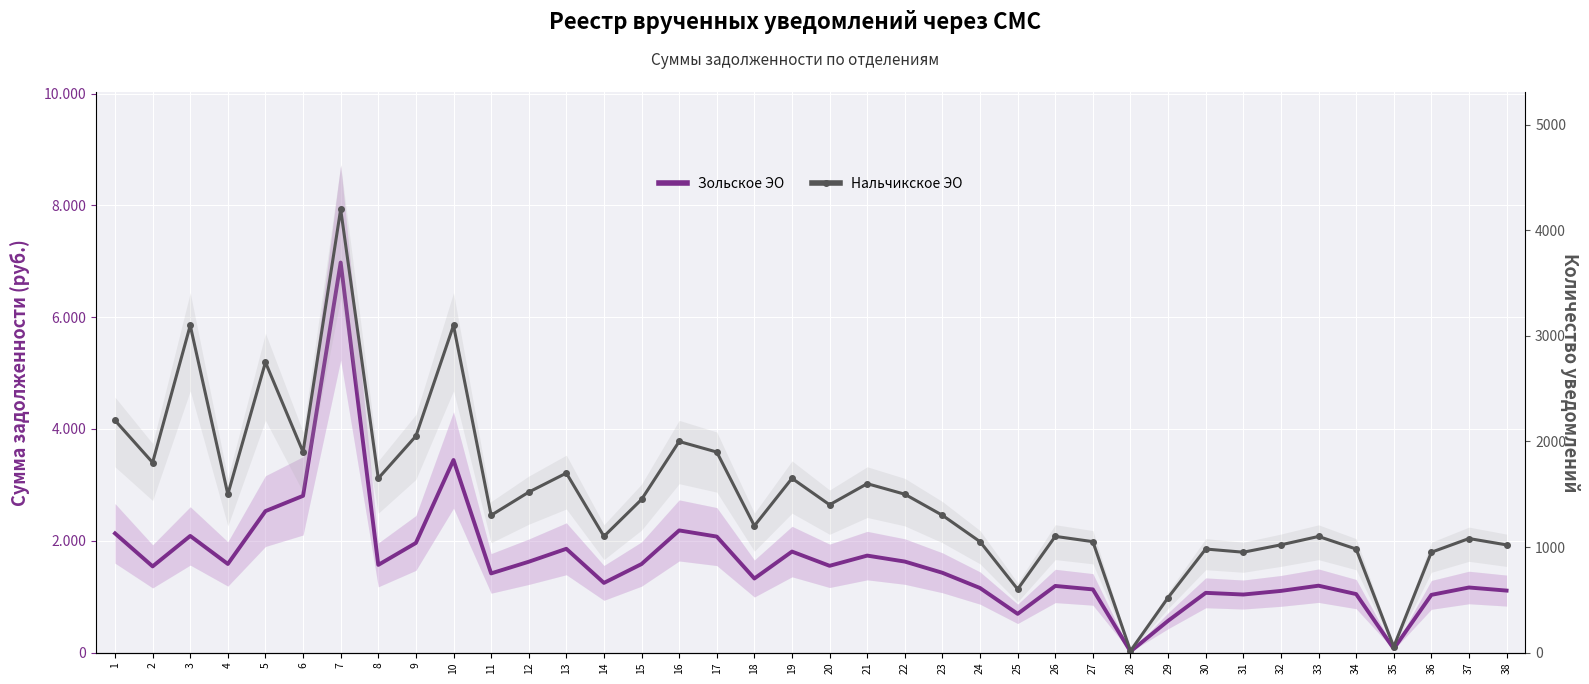

Which series has the largest range (max minus min)?

Зольское ЭО